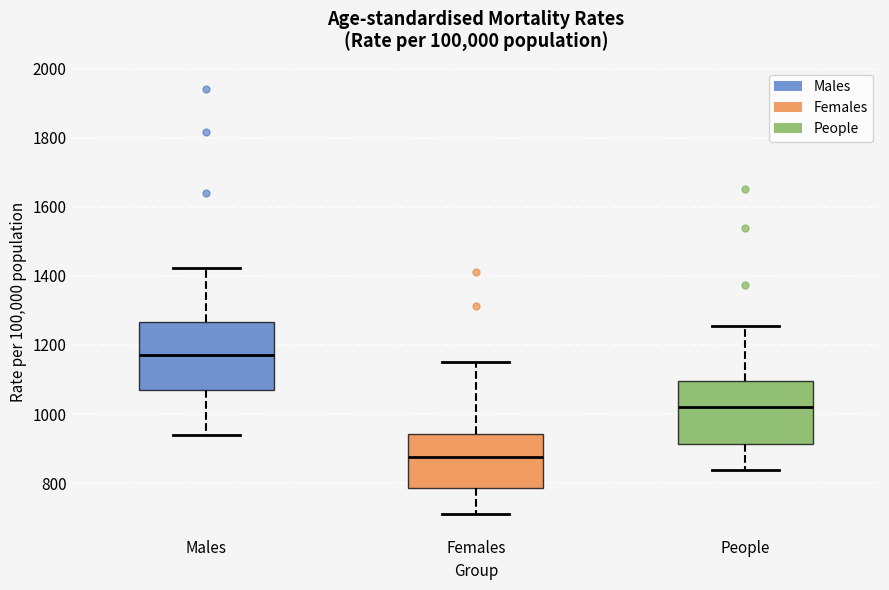

Where does the upper whisker of the box for Males end on the y-axis? The values are not printed on the chart, so give them approximately, as read against the axis.

1420